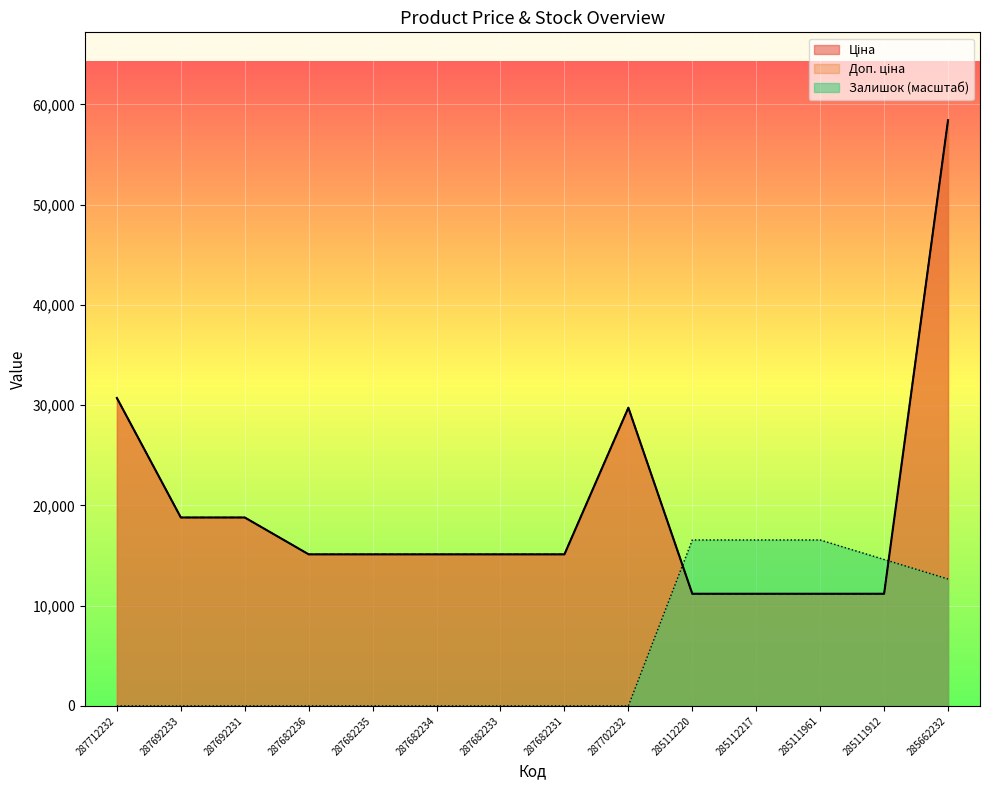

At how many categories does at least one series exceed 8642?

14